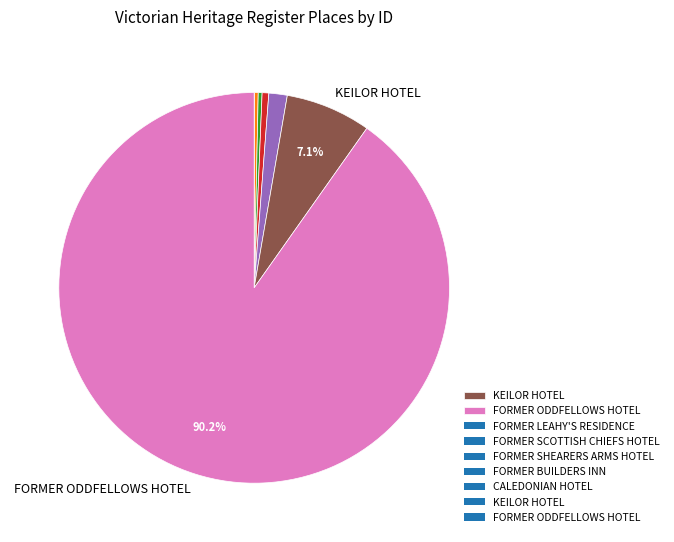

Does any single category account for the majority?

Yes